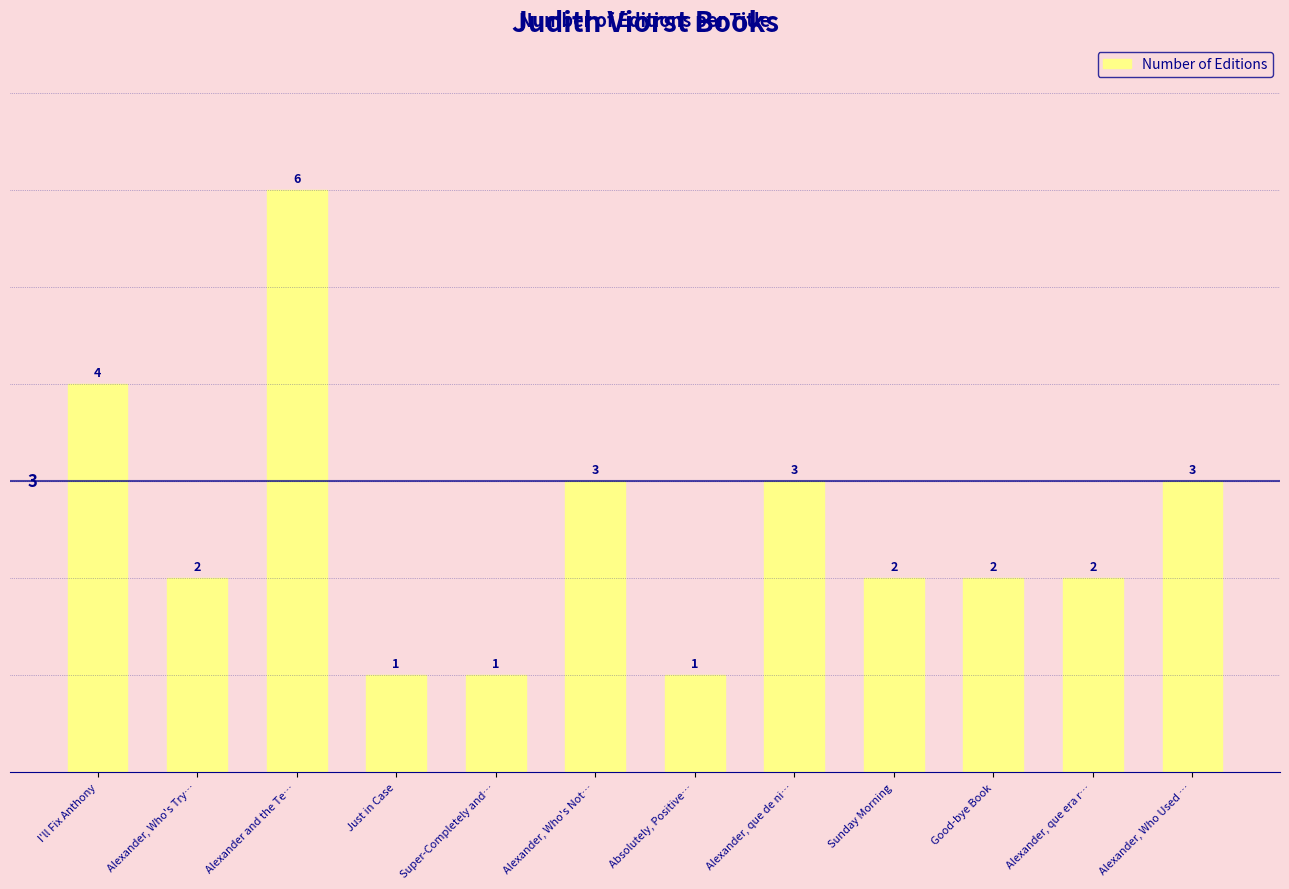

Read the value at Just in Case.

1